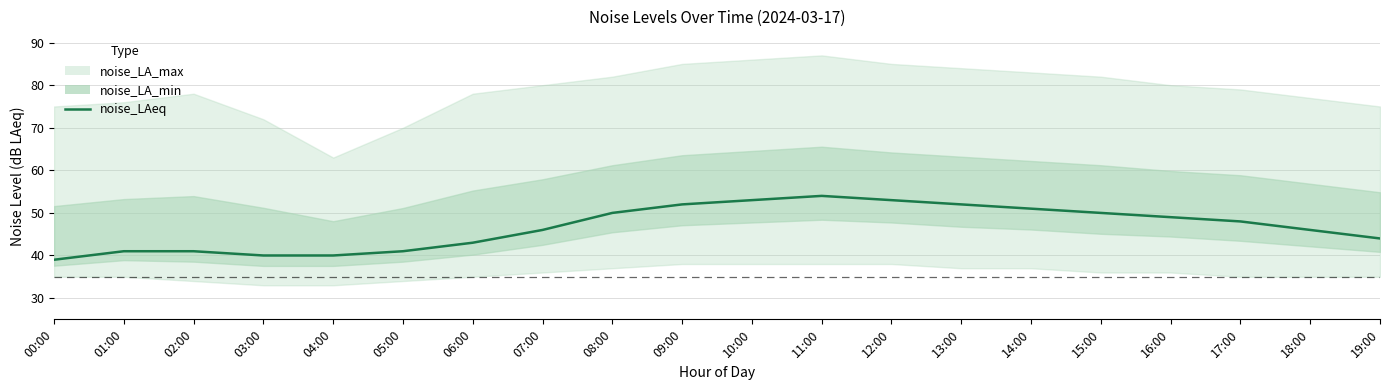

What is the difference between the values at 11:00 and 00:00?

15